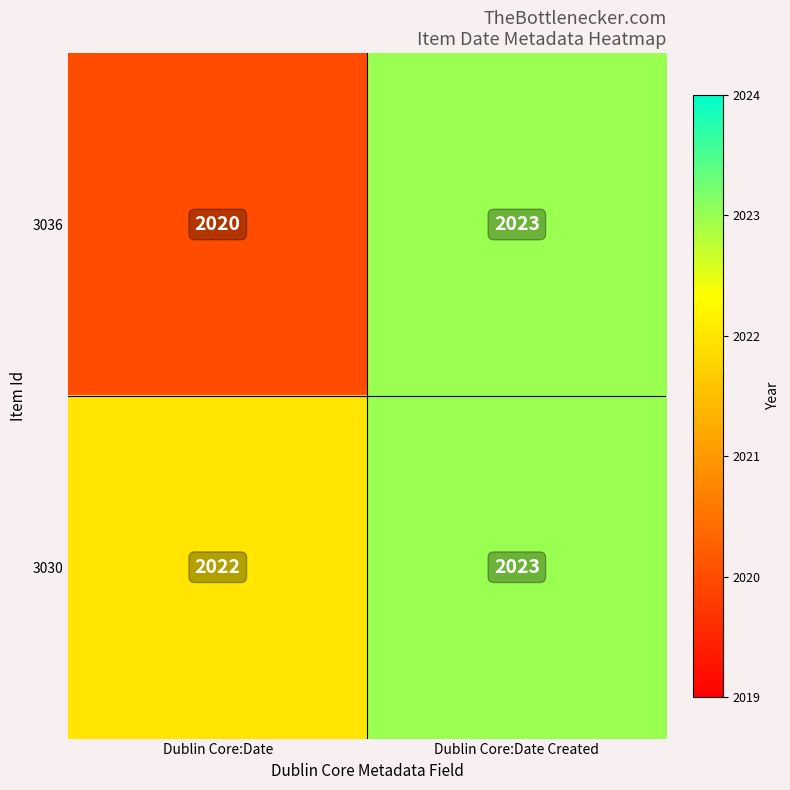

Reading left to right, what are all the values shown in this chart?

3036: Dublin Core:Date=2020	Dublin Core:Date Created=2023
3030: Dublin Core:Date=2022	Dublin Core:Date Created=2023